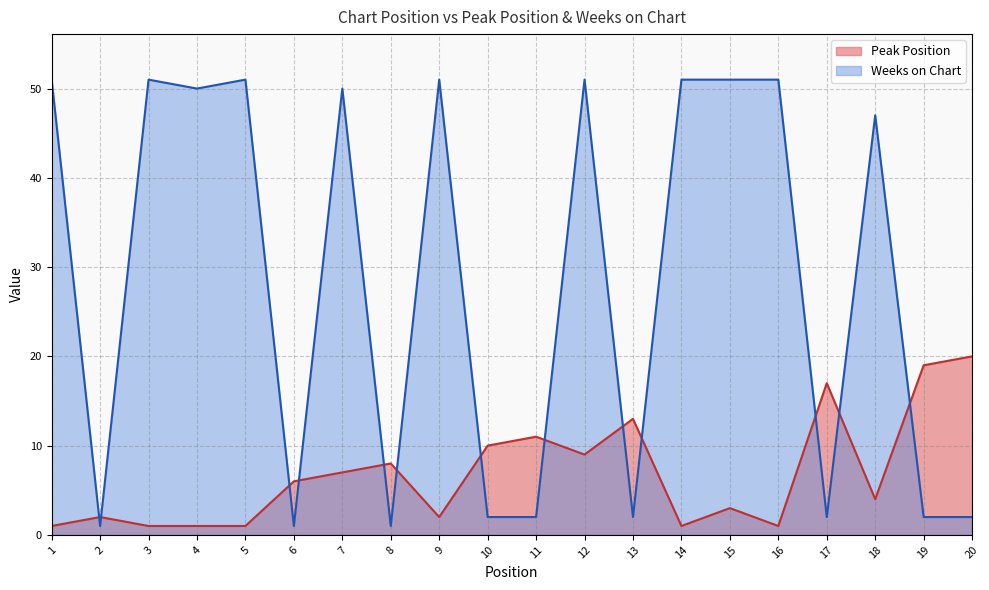

The value of Peak Position at 5 is 1. True or false?

True